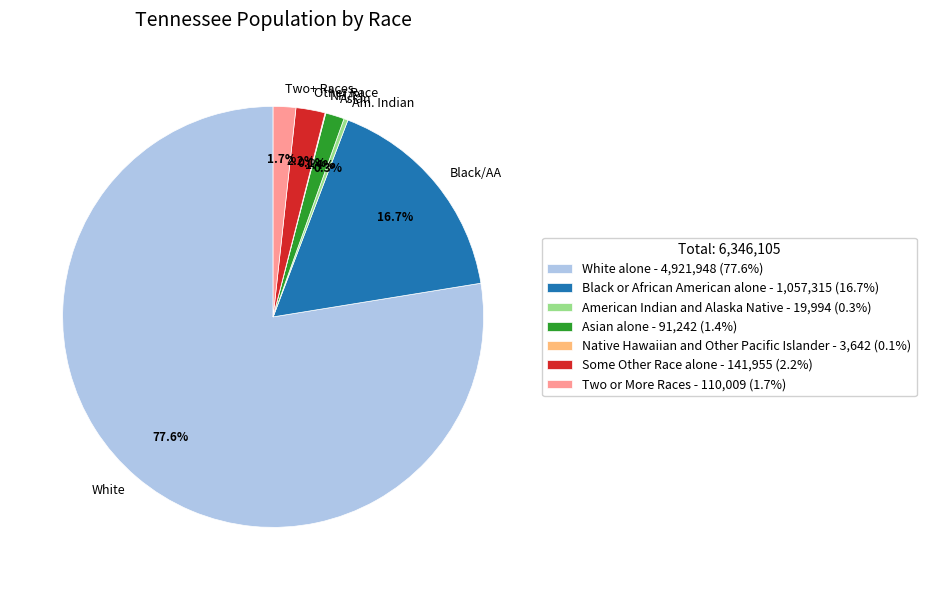

Does any single category account for the majority?

Yes